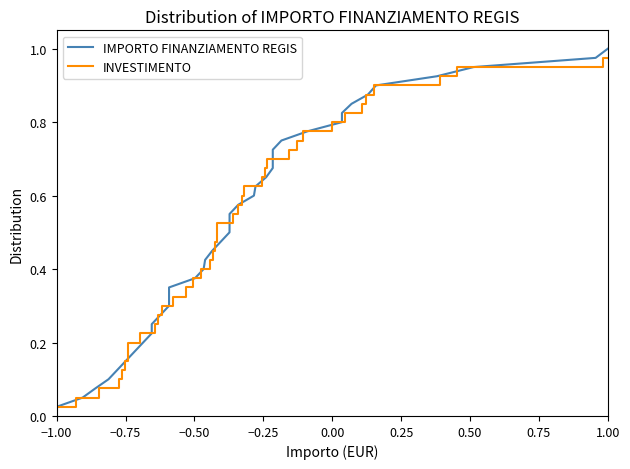

Reading left to right, list all the values displayed in this chart.

IMPORTO FINANZIAMENTO REGIS: 0.0	0.1	0.1	0.1	0.1	0.1	0.2	0.2	0.2	0.2	0.3	0.3	0.3	0.3	0.4	0.4	0.4	0.5	0.5	0.5	0.5	0.6	0.6	0.6	0.6	0.7	0.7	0.7	0.7	0.8	0.8	0.8	0.8	0.8	0.9	0.9	0.9	0.9	1.0	1.0
INVESTIMENTO: 0.0	0.1	0.1	0.1	0.1	0.1	0.2	0.2	0.2	0.2	0.3	0.3	0.3	0.3	0.4	0.4	0.4	0.5	0.5	0.5	0.5	0.6	0.6	0.6	0.6	0.7	0.7	0.7	0.7	0.8	0.8	0.8	0.8	0.8	0.9	0.9	0.9	0.9	1.0	1.0